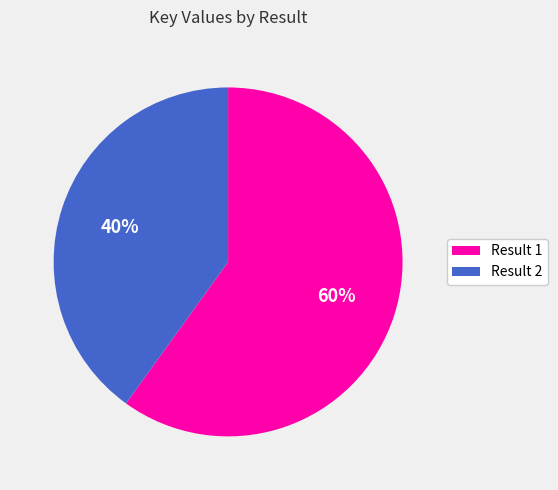

Combined, do Result 2 and Result 1 account for over 50%?

Yes